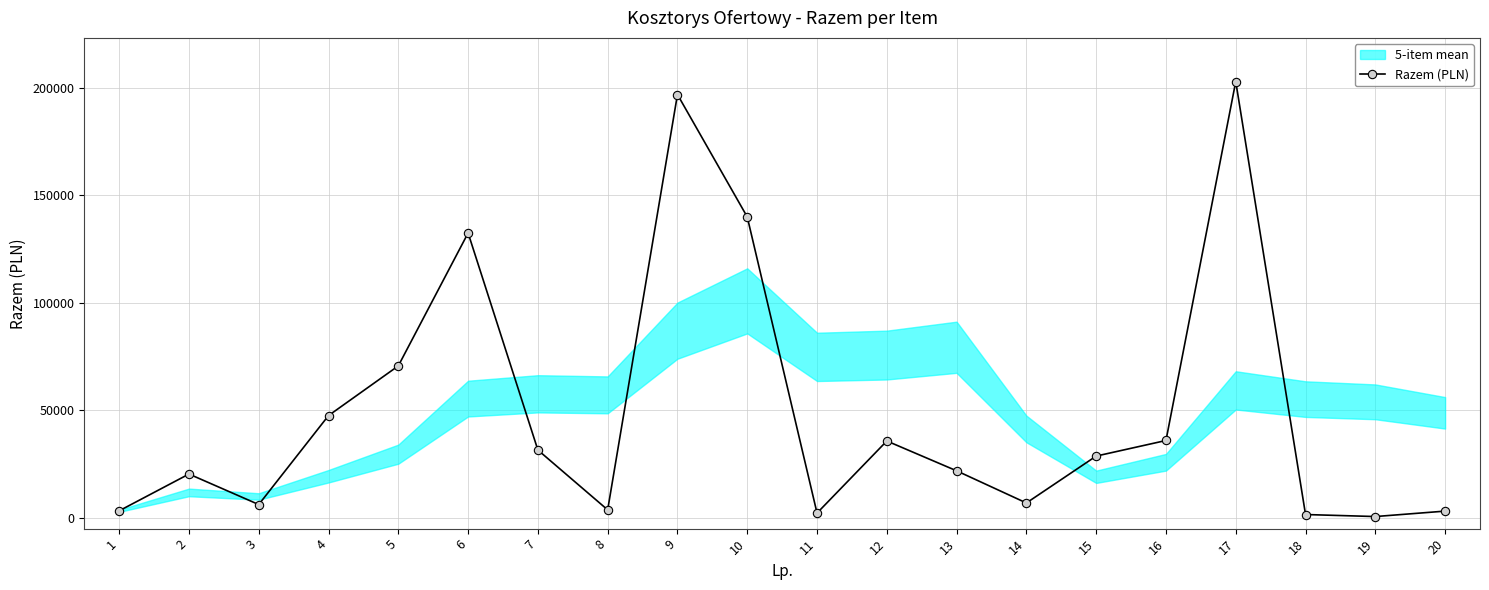

List the labels in order of value, largest first.

17, 9, 10, 6, 5, 4, 16, 12, 7, 15, 13, 2, 14, 3, 8, 1, 20, 11, 18, 19